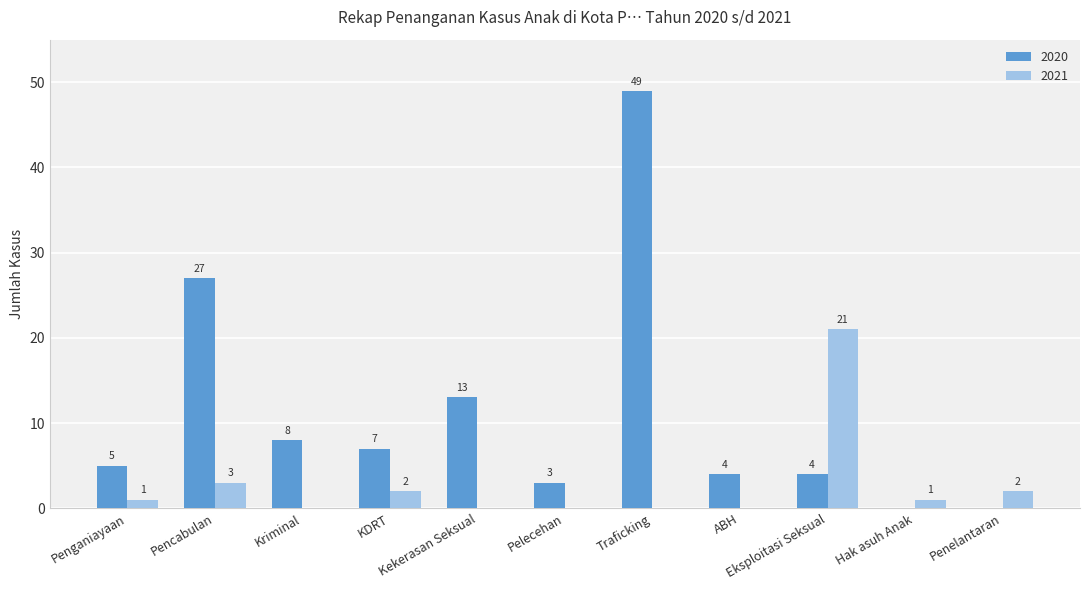

Reading left to right, transcribe all the data shown in this chart.

2020: 5	27	8	7	13	3	49	4	4	0	0
2021: 1	3	0	2	0	0	0	0	21	1	2